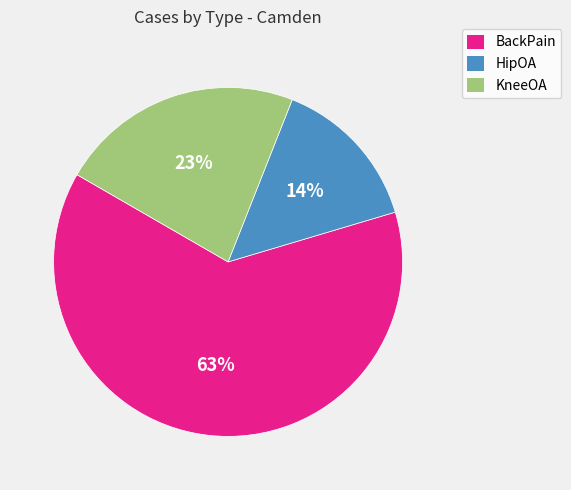

To the nearest percent, what percentage of the pie is HipOA?

14%